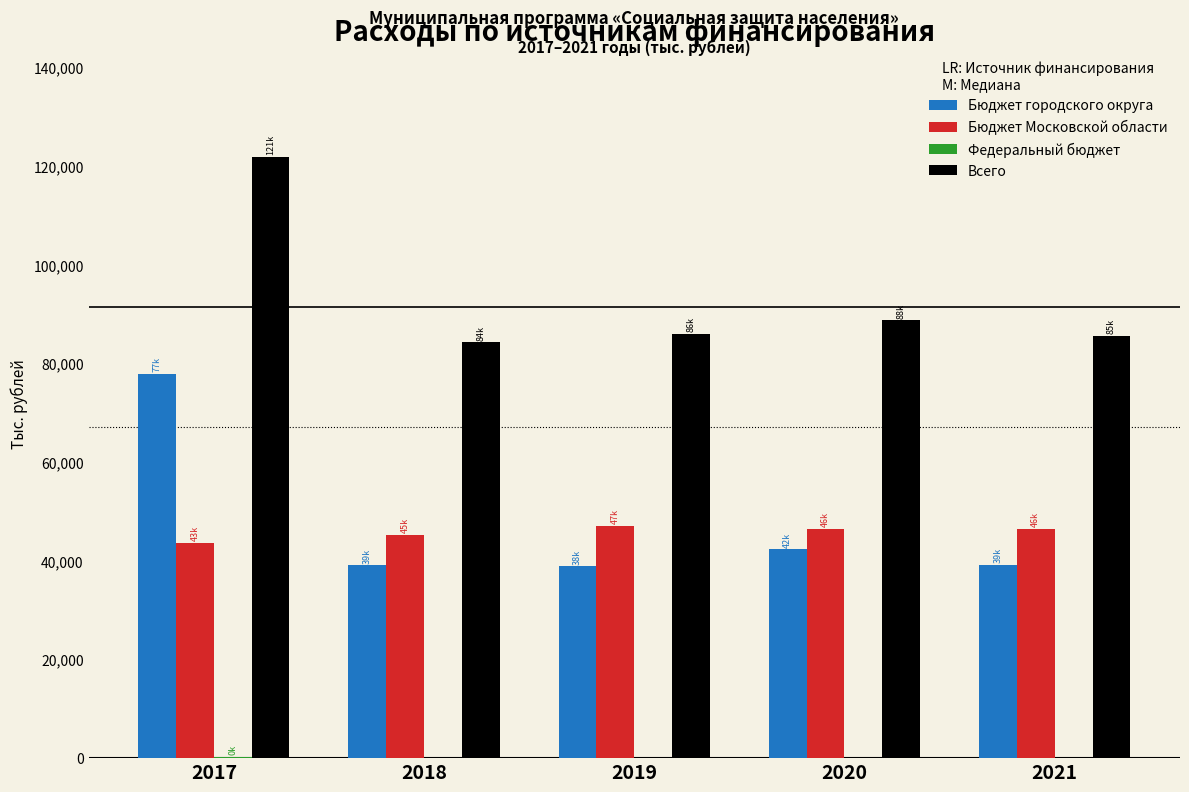

Which series changed the most between 2017 and 2021?

Бюджет городского округа